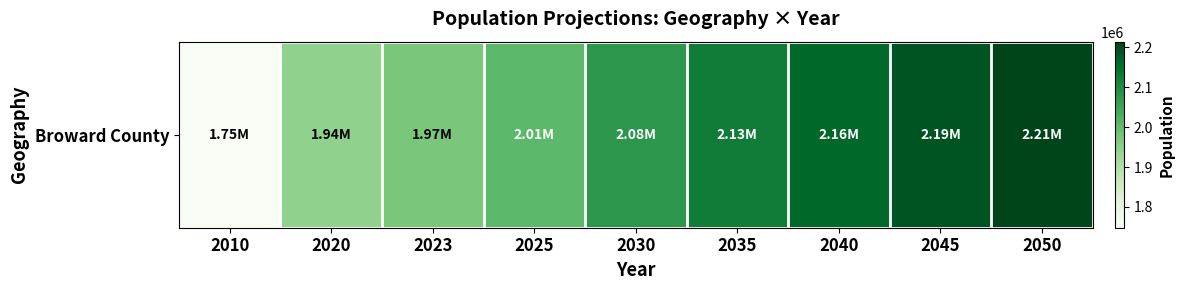

Which label corresponds to the smallest value in the chart?

2010